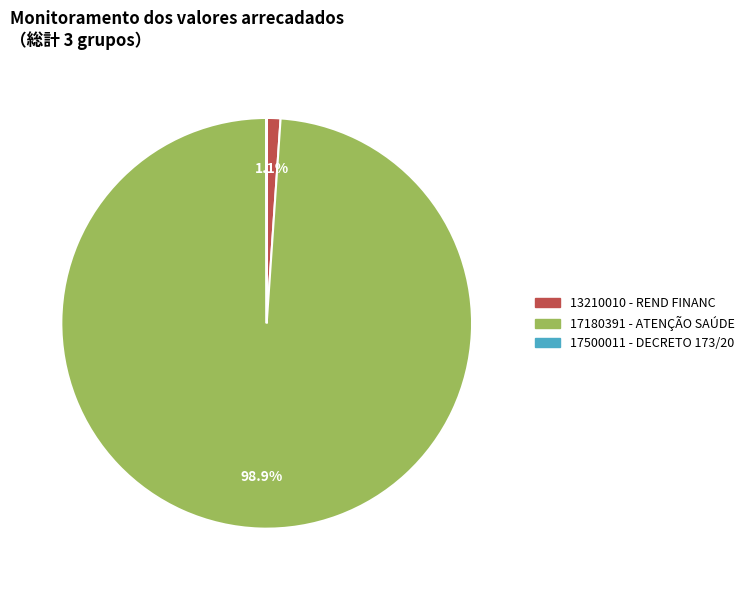

Is there any slice that represents more than half of the pie?

Yes